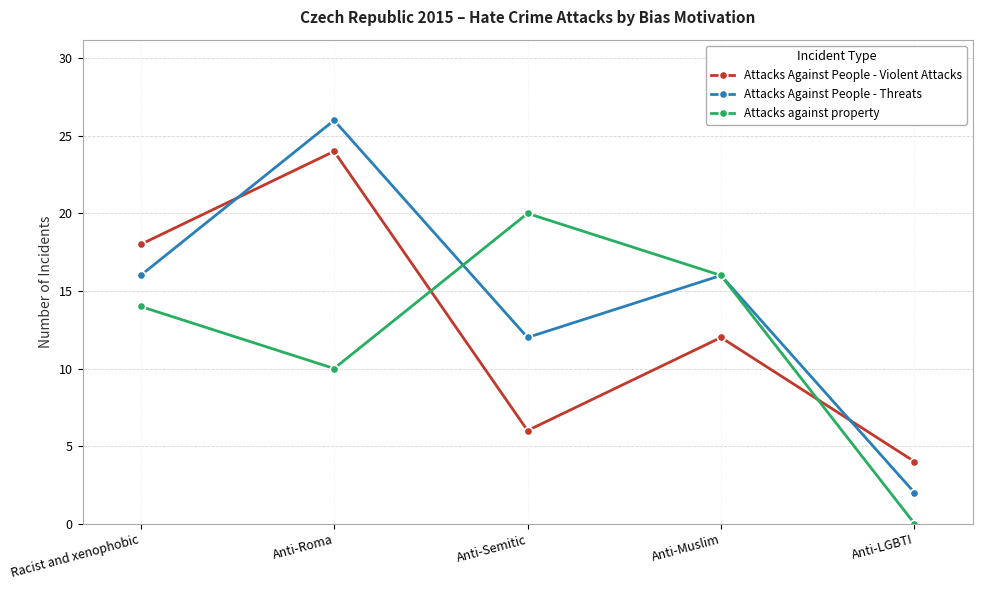

The value of Attacks Against People - Threats at Anti-LGBTI is 1. True or false?

False